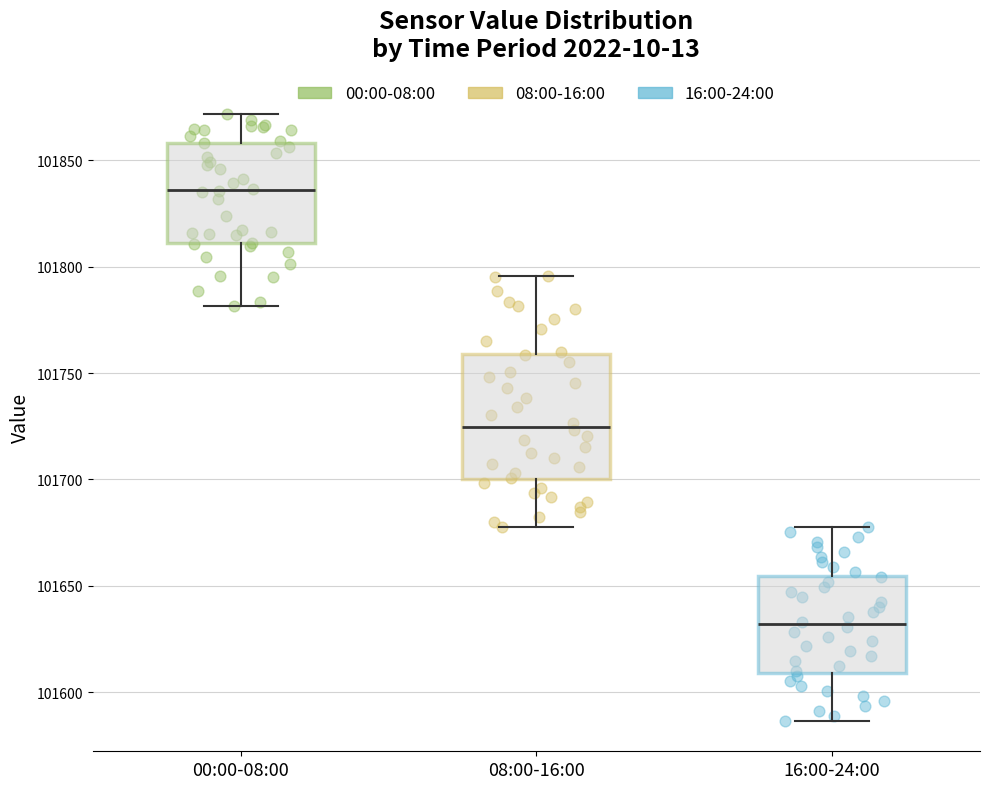

Which box is the tallest, from its lower edge to its upper edge?

08:00-16:00